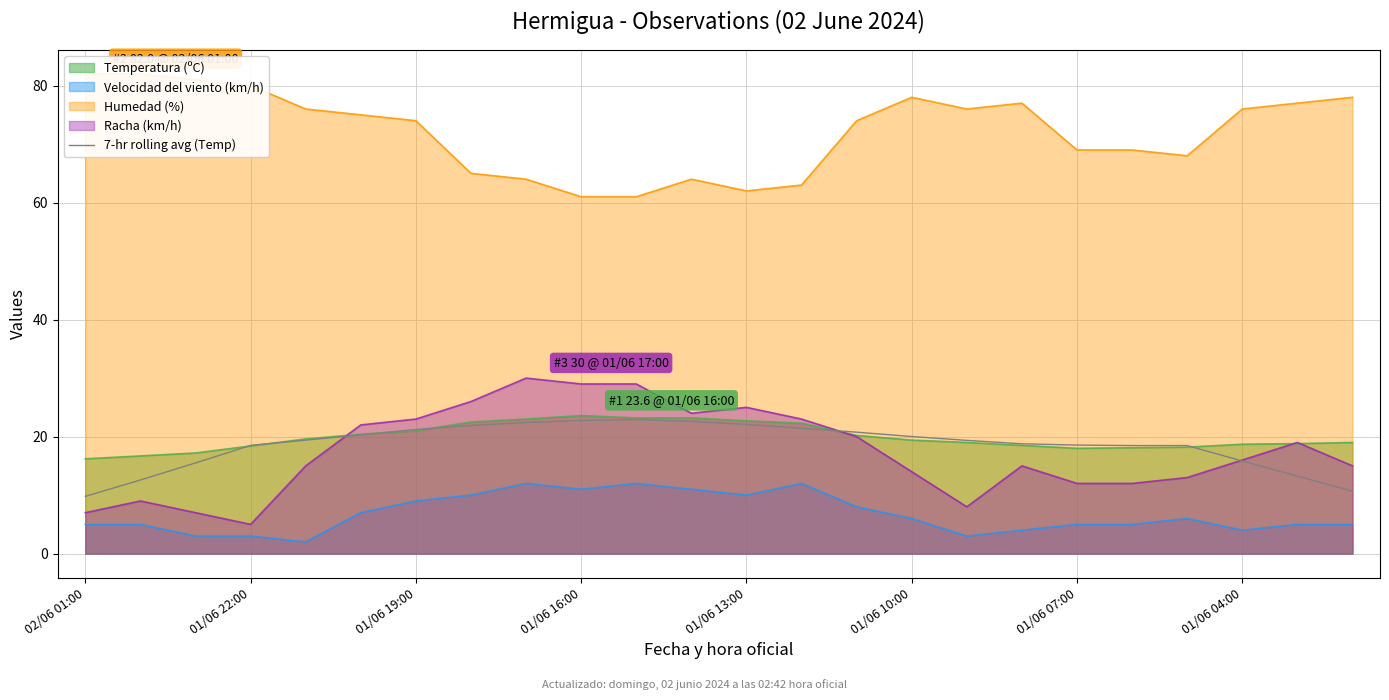

What is the minimum value for Velocidad del viento (km/h)?

2.0